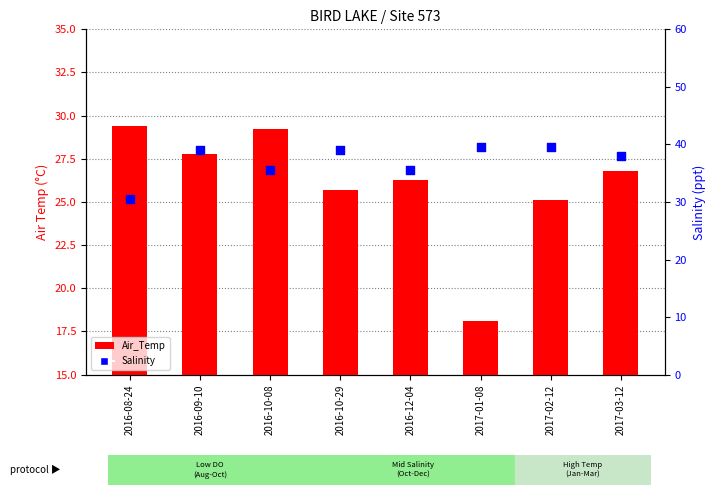

At how many categories does at least one series exceed 34?

7